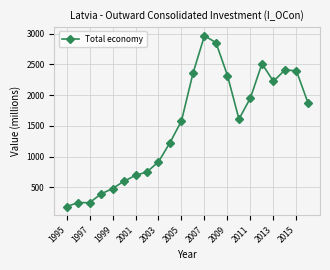

What is the value of the 8th point from the left?

753.2